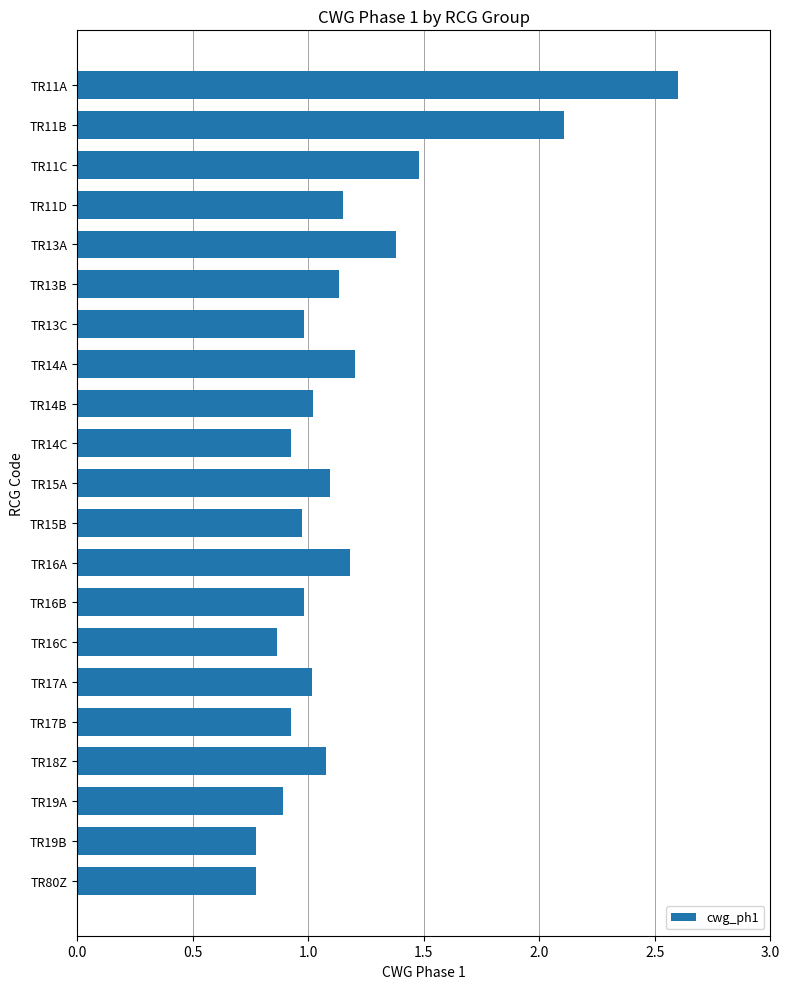

What is the label of the 8th bar from the bottom?

TR16B